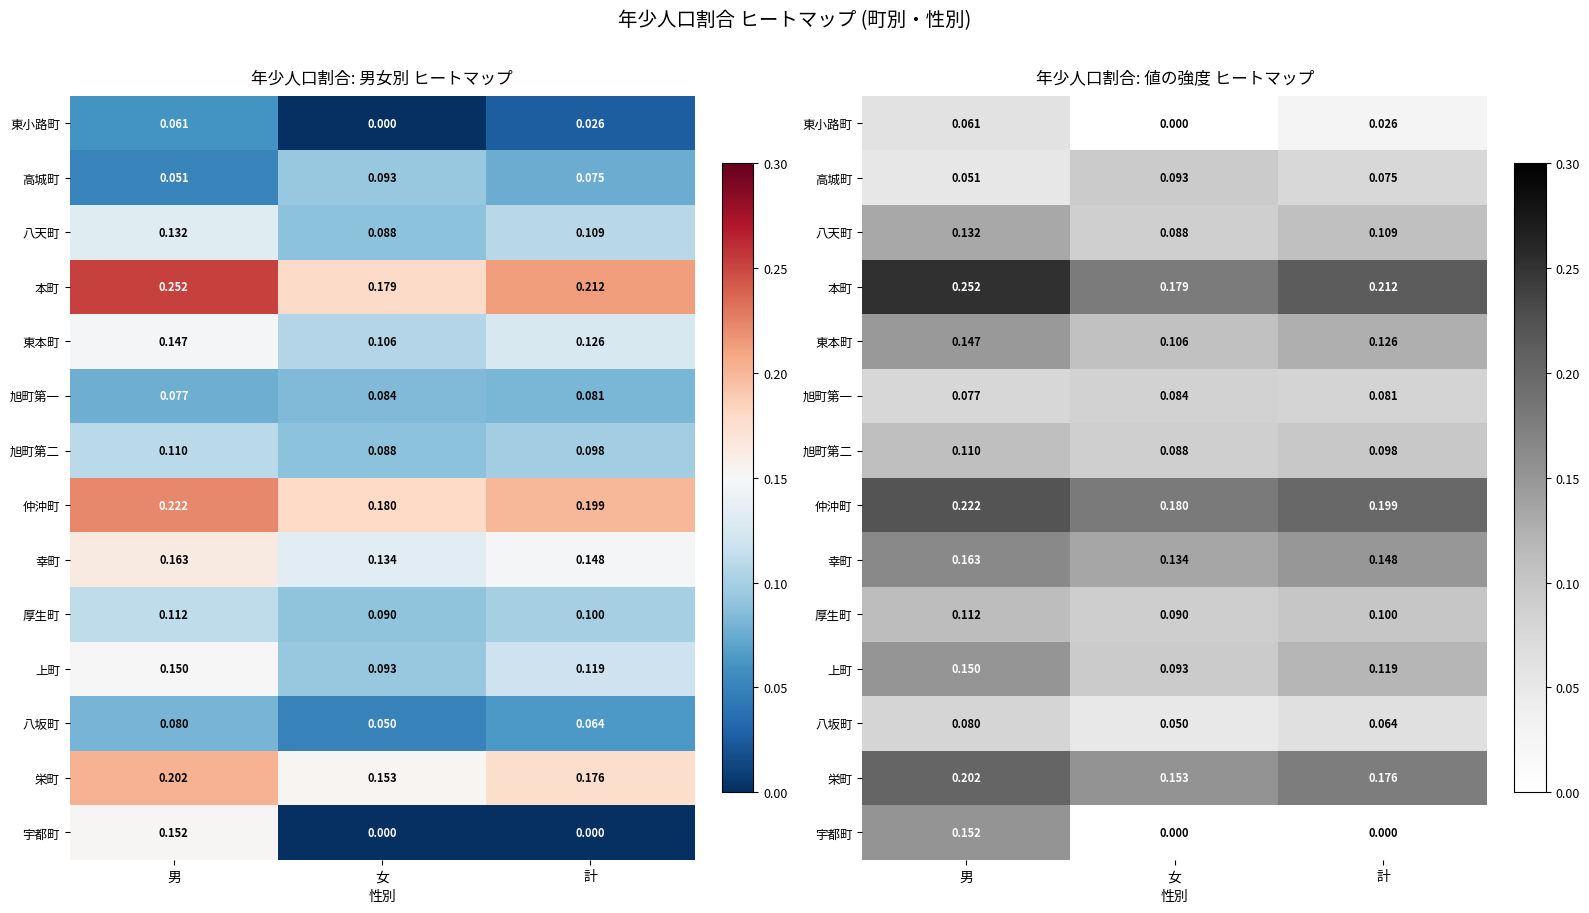

Between 女 and 計, which is larger?

計